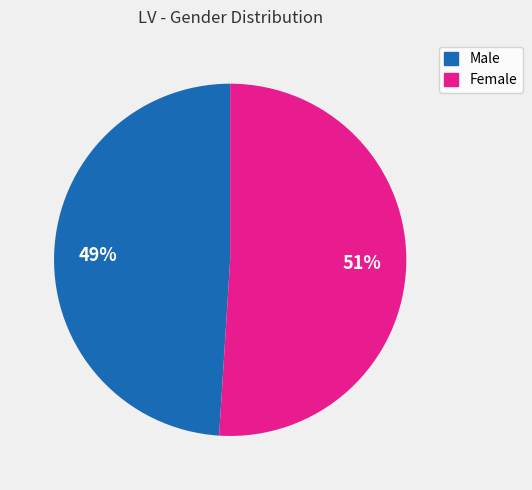

Do Male and Female together represent more than half of the pie?

Yes